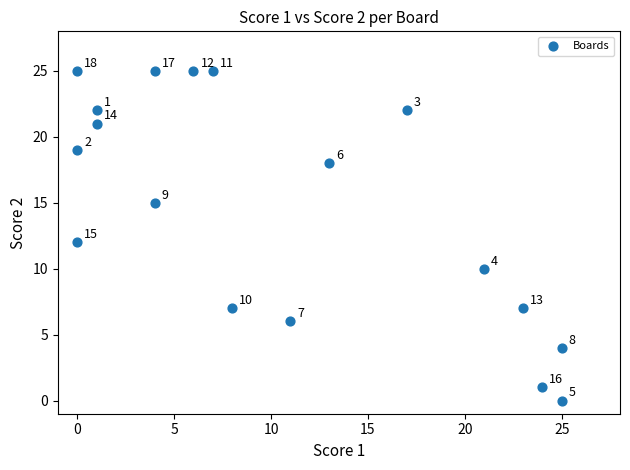

What Y value in the scatter plot is closest to 12?

12